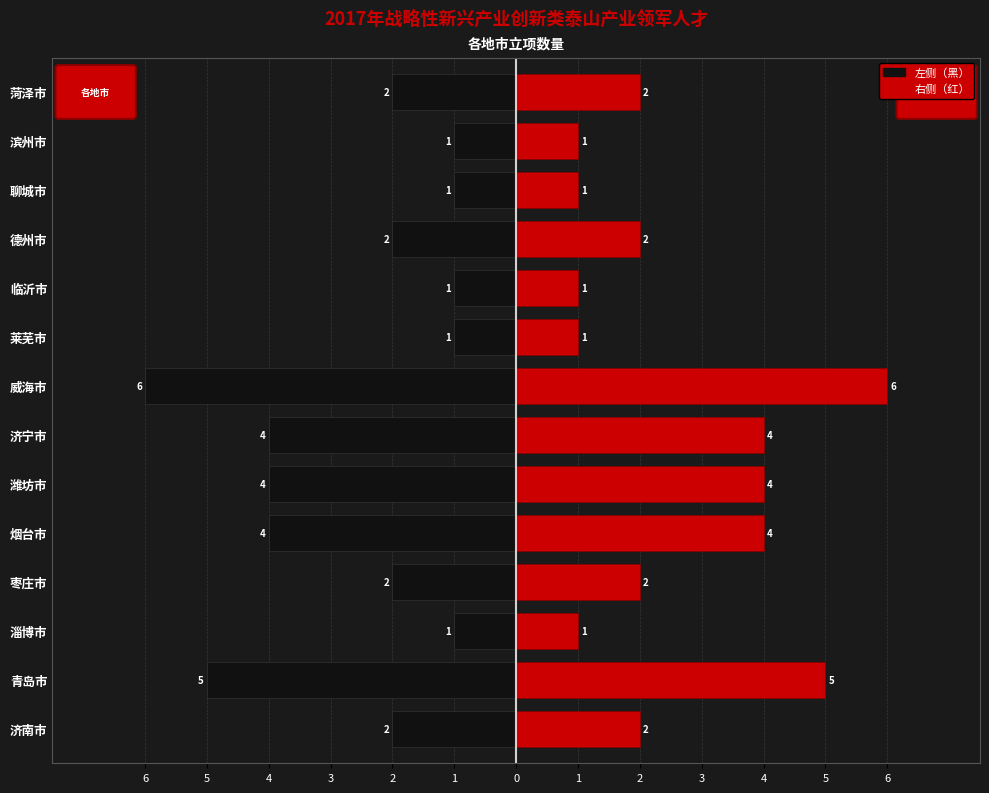

What is the value of the 左侧（黑） bar at the 4th from the left?

-2